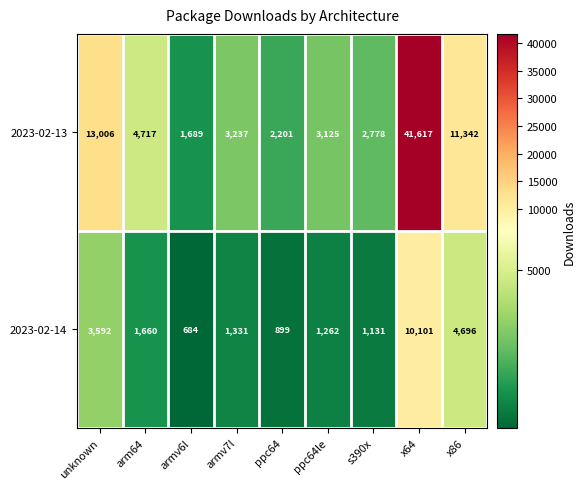

Count the number of data series in this chart.

2